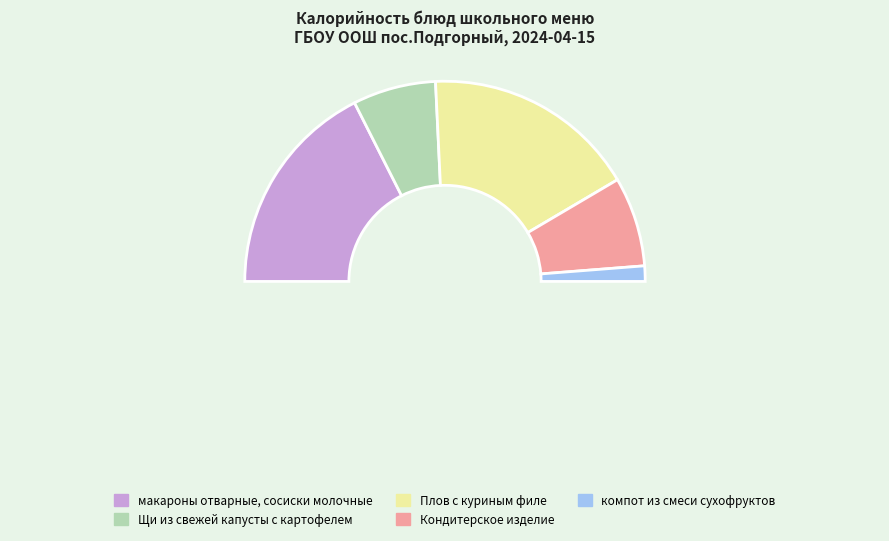

To the nearest percent, what is the difference between the largest and smallest slice percentages?

33%